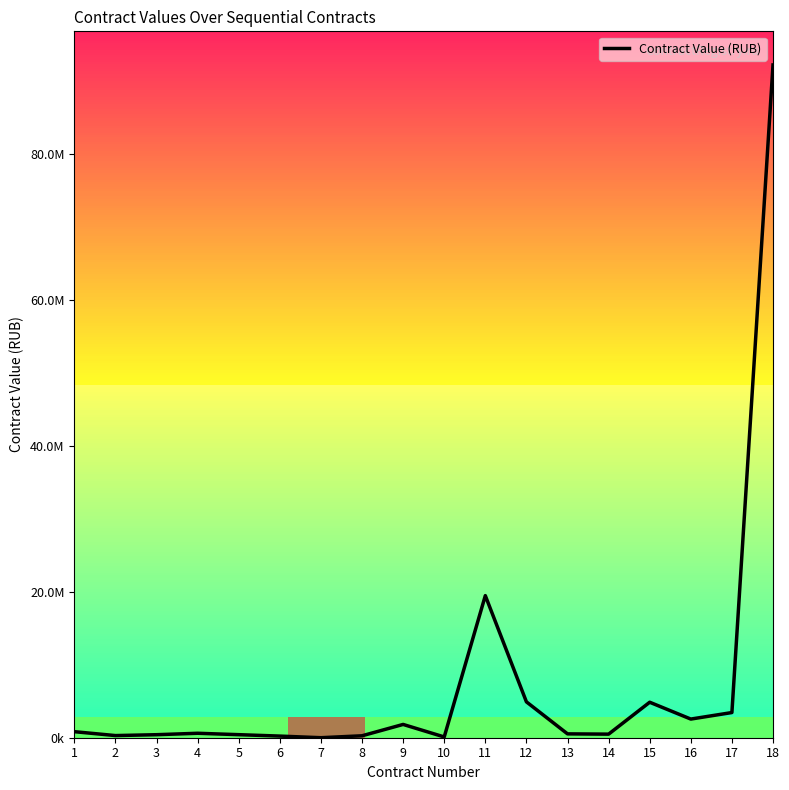

Is this an area chart (filled region under the line)?

No